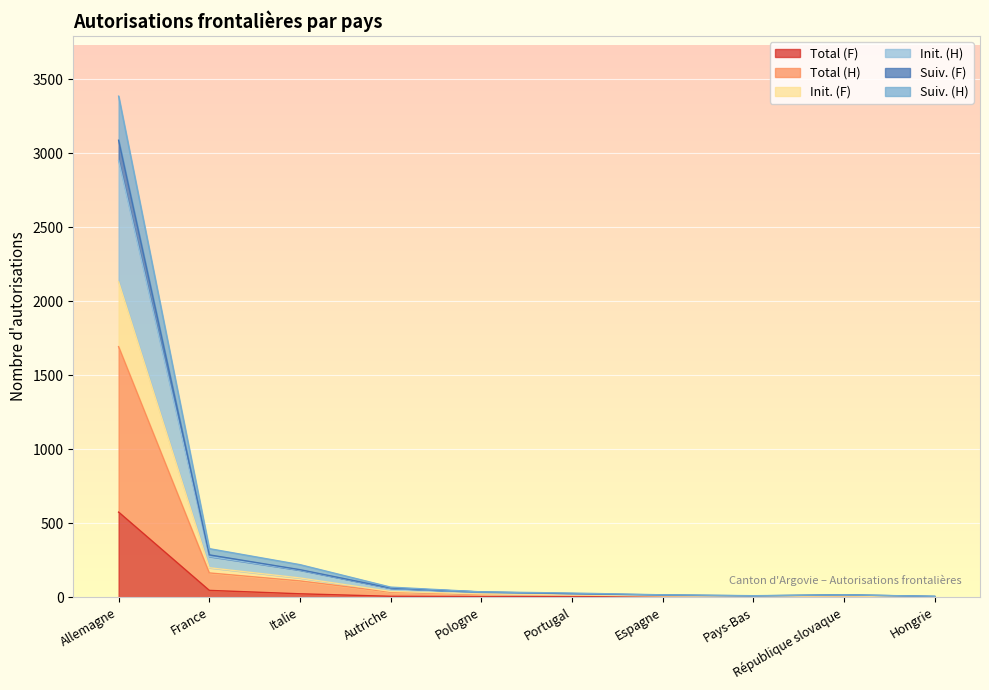

What is the label of the 10th point from the left?

Hongrie